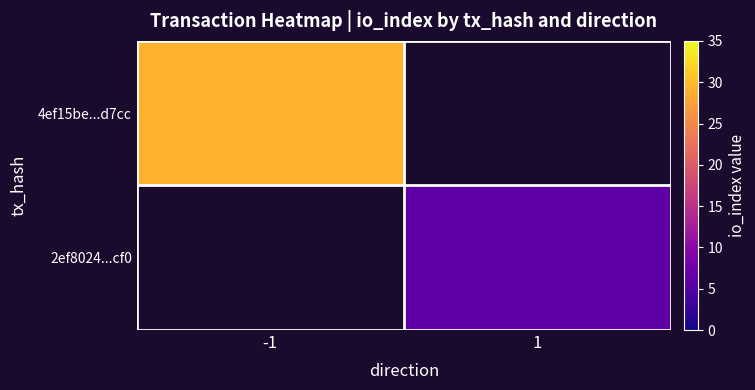

Which category has the lowest value across all series?

1